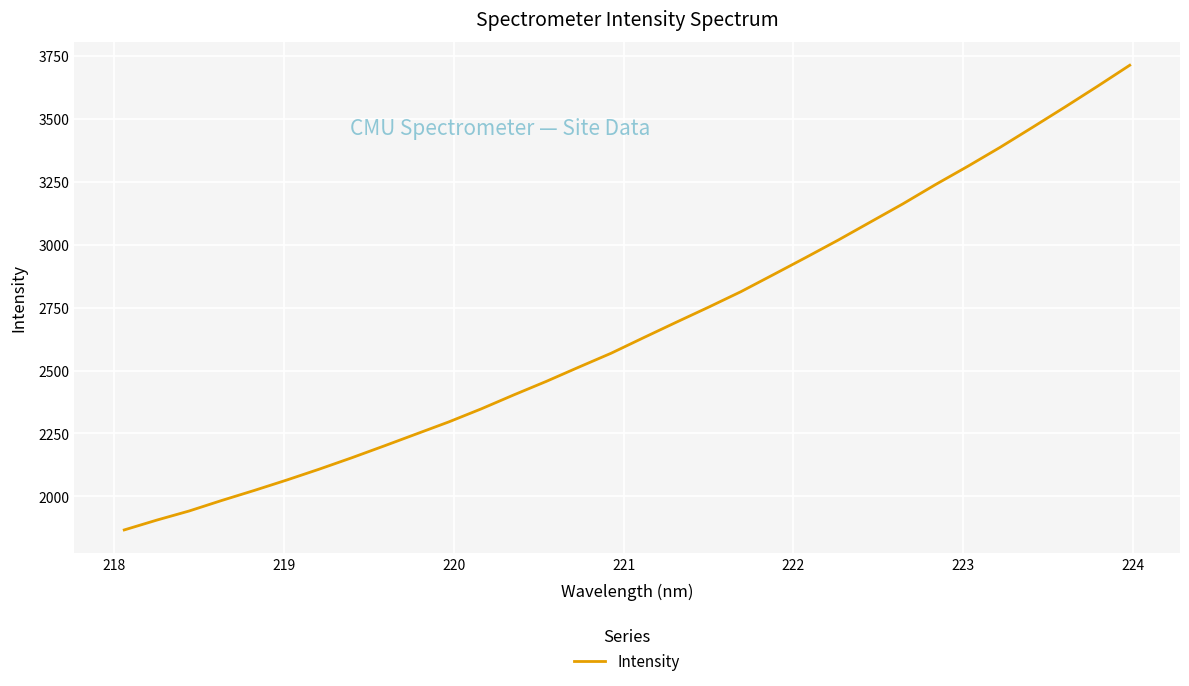

What is the greatest value displayed?

3711.4